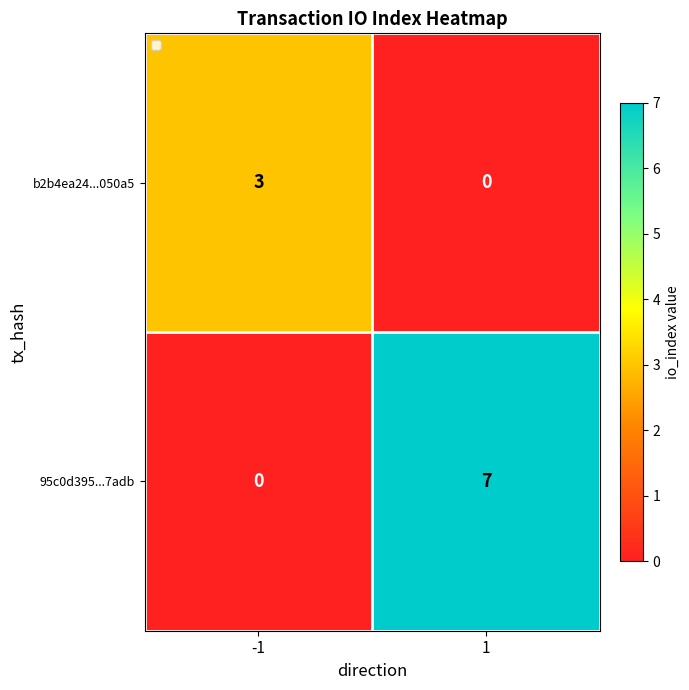

Reading left to right, what are all the values shown in this chart?

b2b4ea24...050a5: 3	0
95c0d395...7adb: 0	7